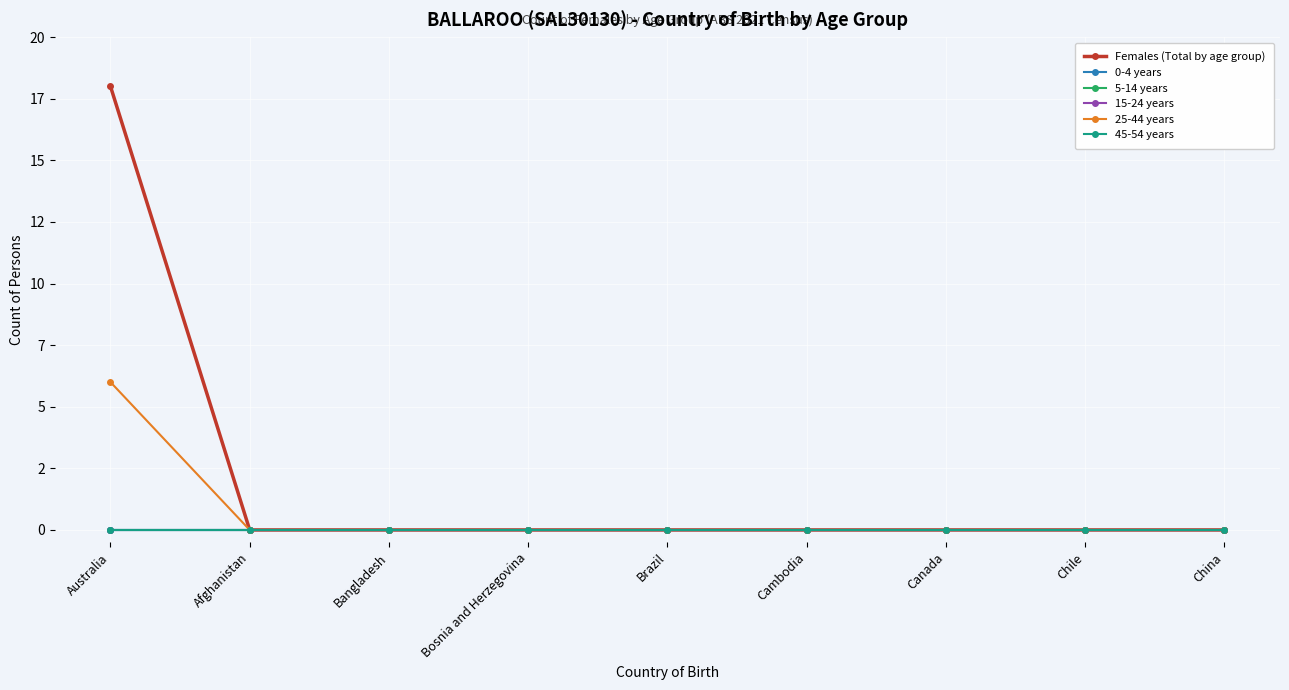

Does the chart have visible grid lines?

Yes